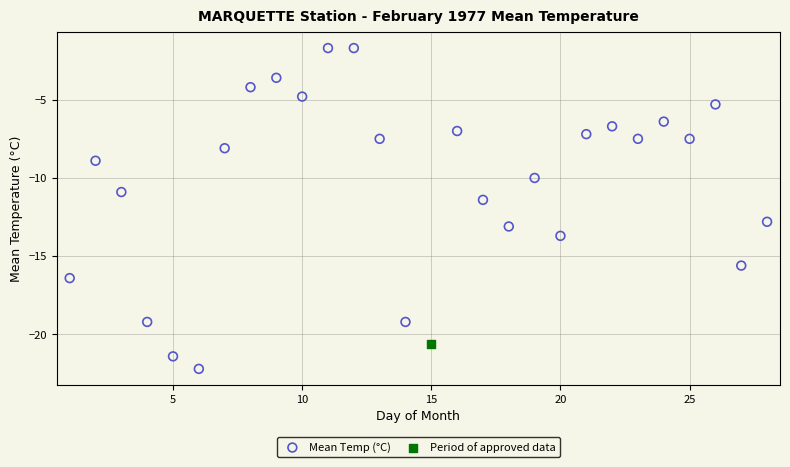

What are all the series names shown in the legend?

Mean Temp (°C), Period of approved data